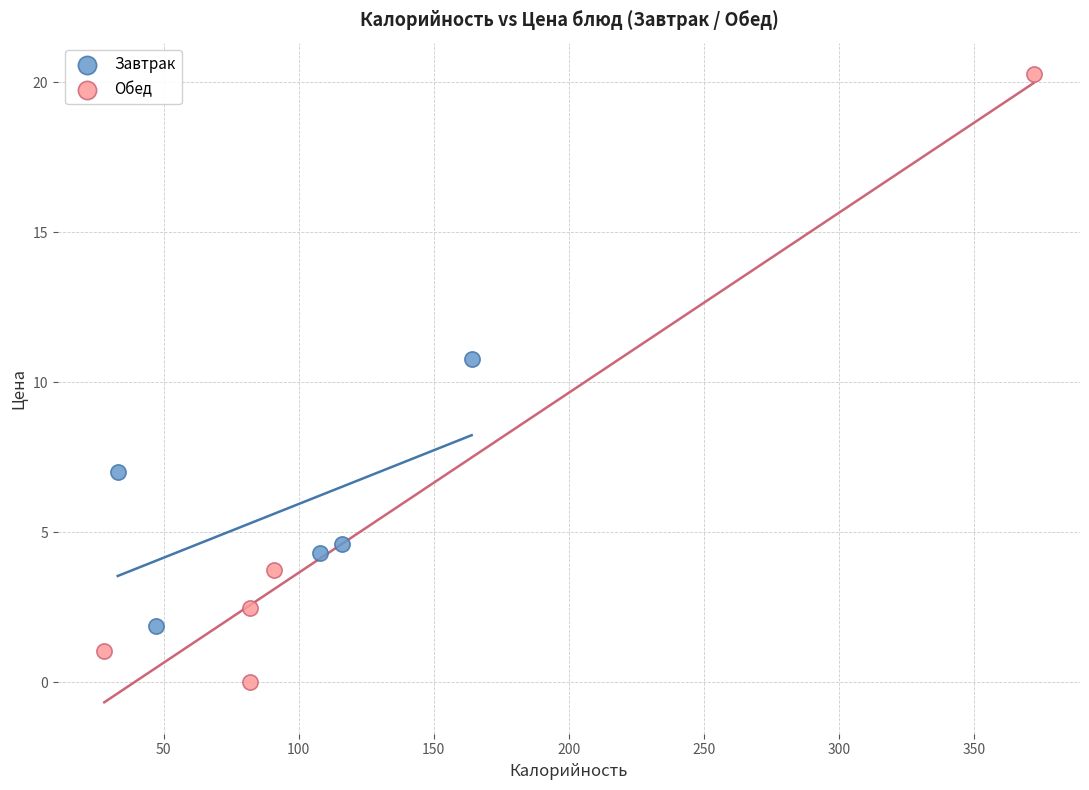

Which series contains the highest Y value?

Обед